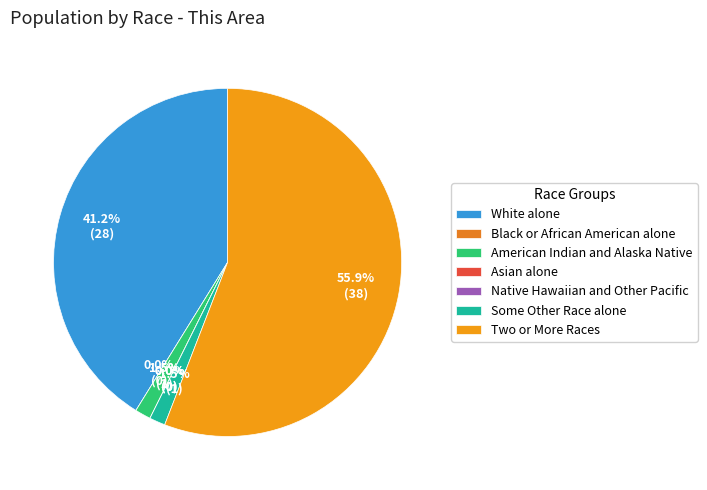

The Two or More Races slice represents 64% of the pie. True or false?

False